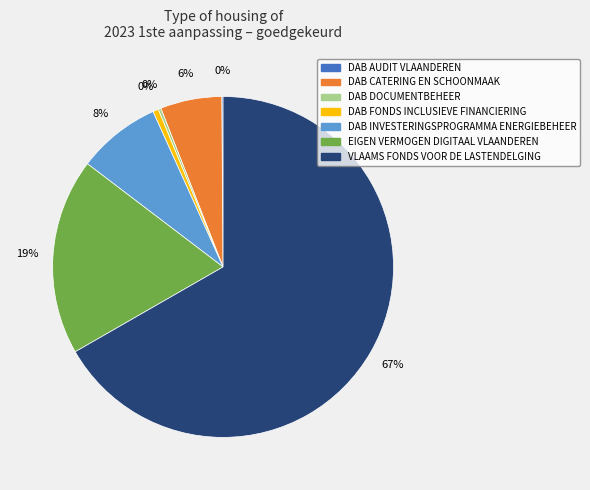

Rank the categories by value from highest to lowest.

VLAAMS FONDS VOOR DE LASTENDELGING, EIGEN VERMOGEN DIGITAAL VLAANDEREN, DAB INVESTERINGSPROGRAMMA ENERGIEBEHEER, DAB CATERING EN SCHOONMAAK, DAB FONDS INCLUSIEVE FINANCIERING, DAB DOCUMENTBEHEER, DAB AUDIT VLAANDEREN